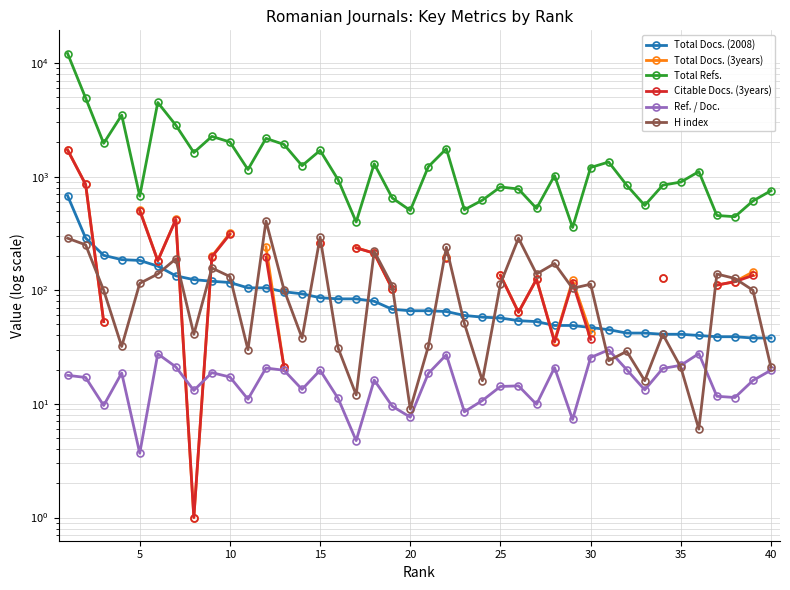

True or false: Total Docs. (2008) and Ref. / Doc. cross at least once.

False